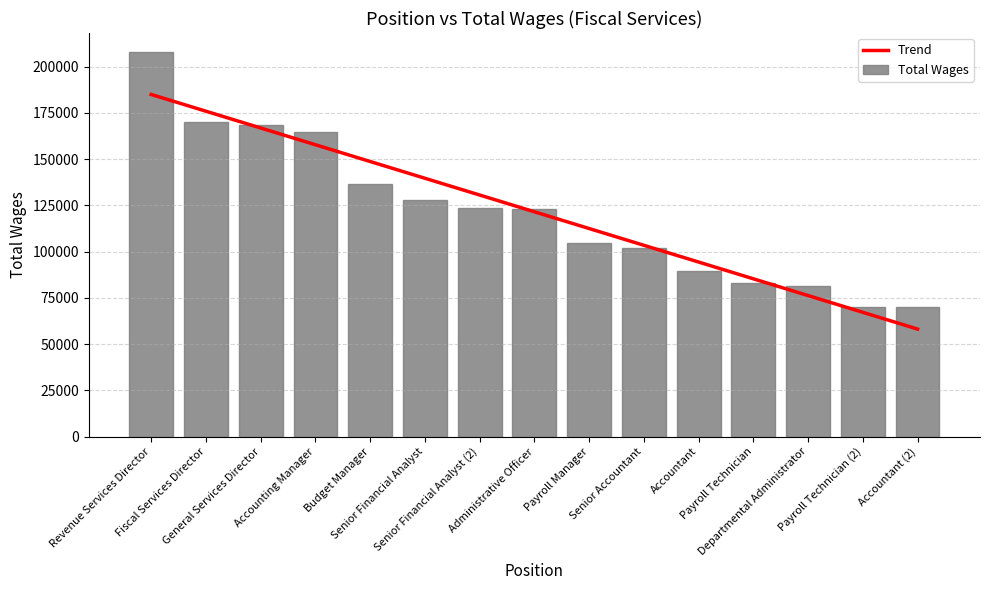

Between Revenue Services Director and General Services Director, which series saw the biggest shift?

Total Wages